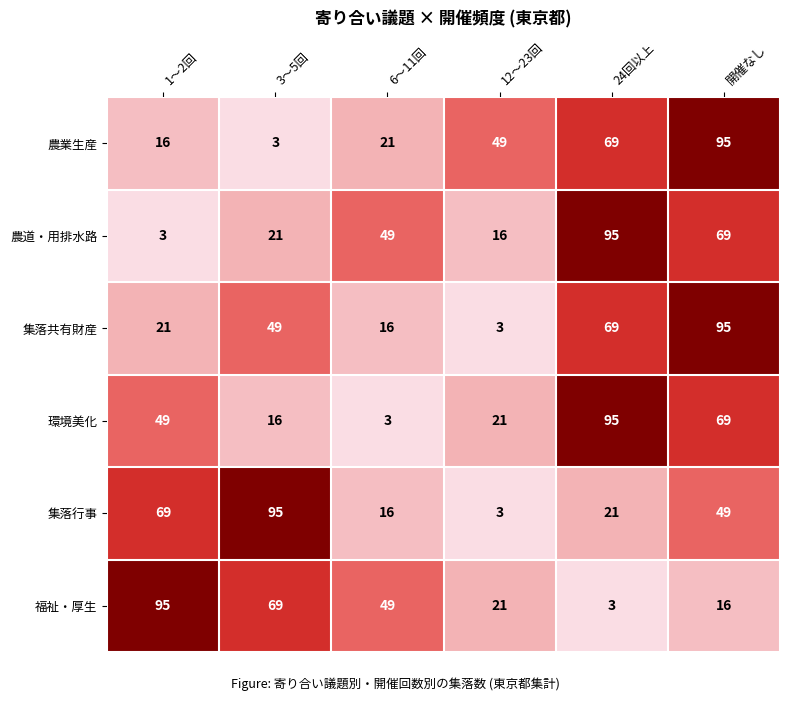

What is the minimum value for 環境美化?

3